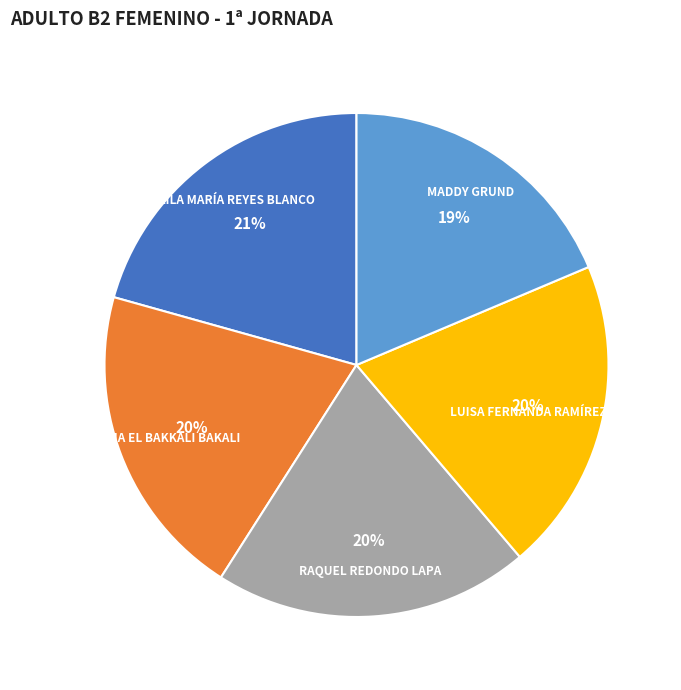

Count the number of slices in the pie.

5